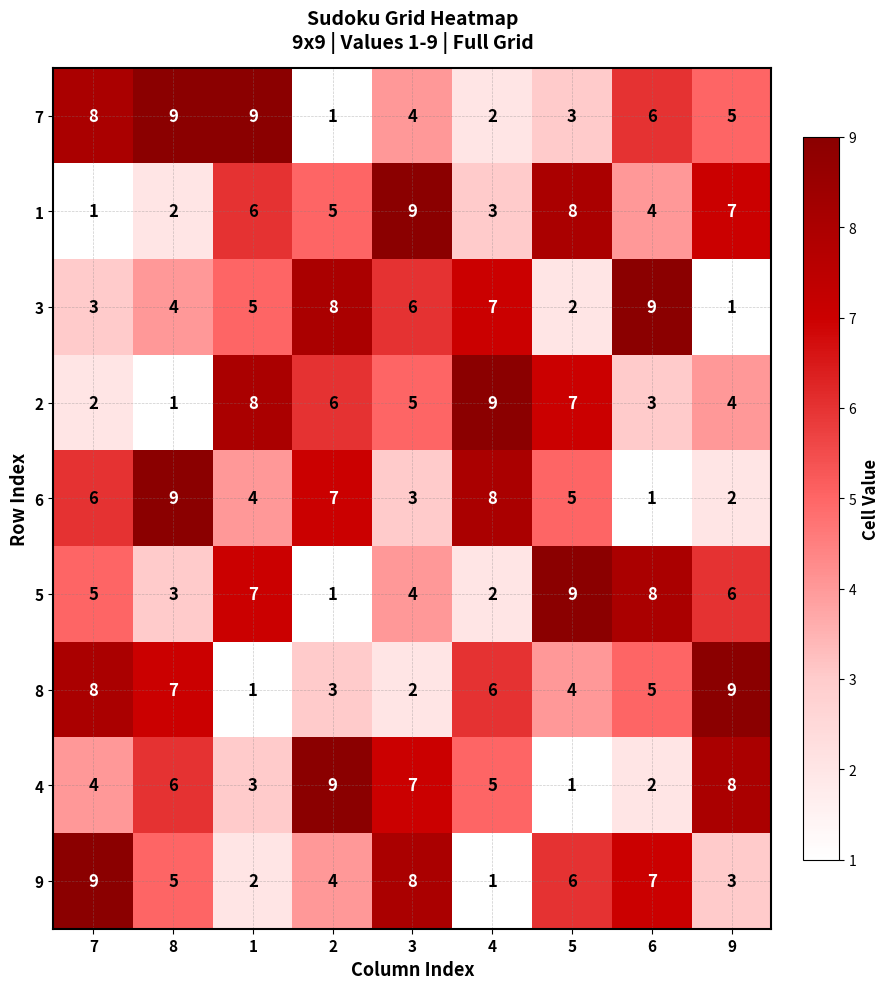

Between 1 and 4, which series saw the biggest shift?

7